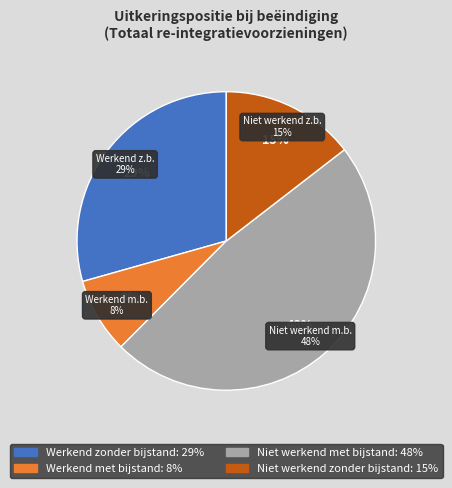

Count the number of slices in the pie.

4